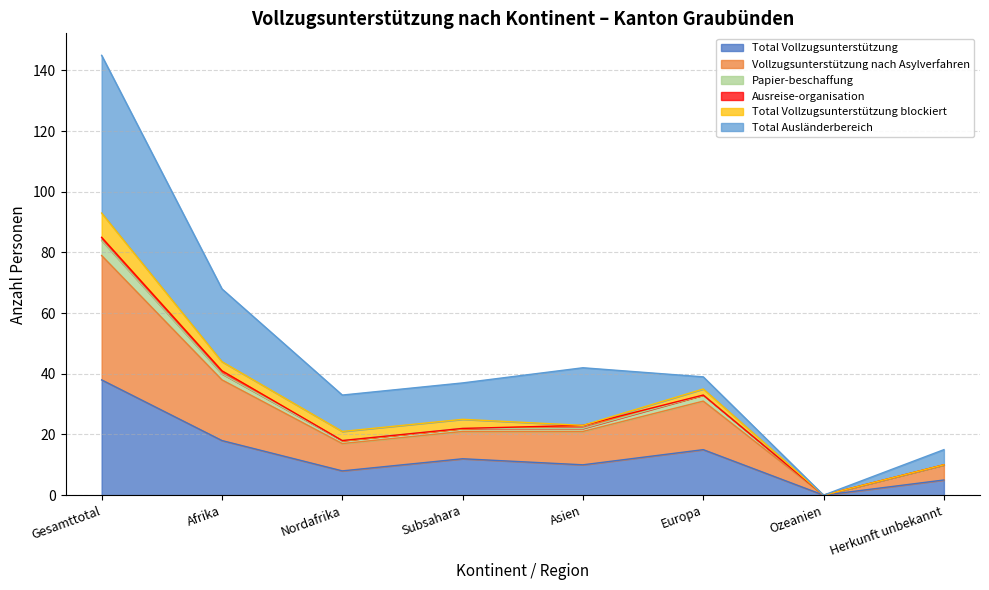

At which category is the sum across all series the highest?

Gesamttotal